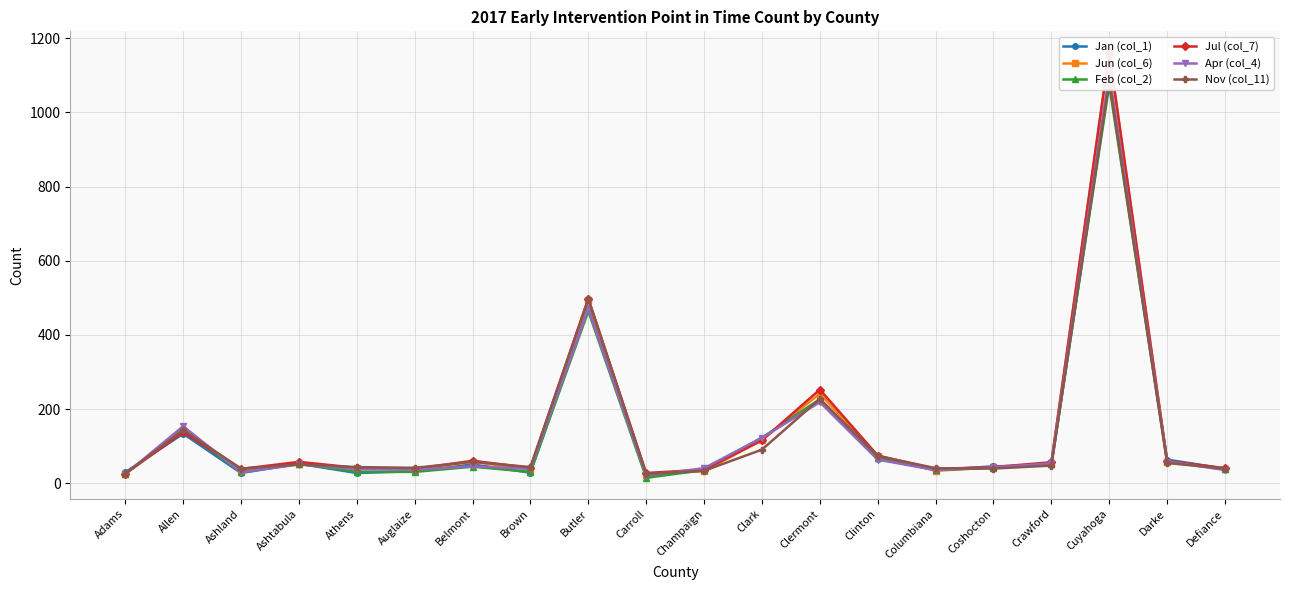

What is the sum of all Nov (col_11) values?

2708